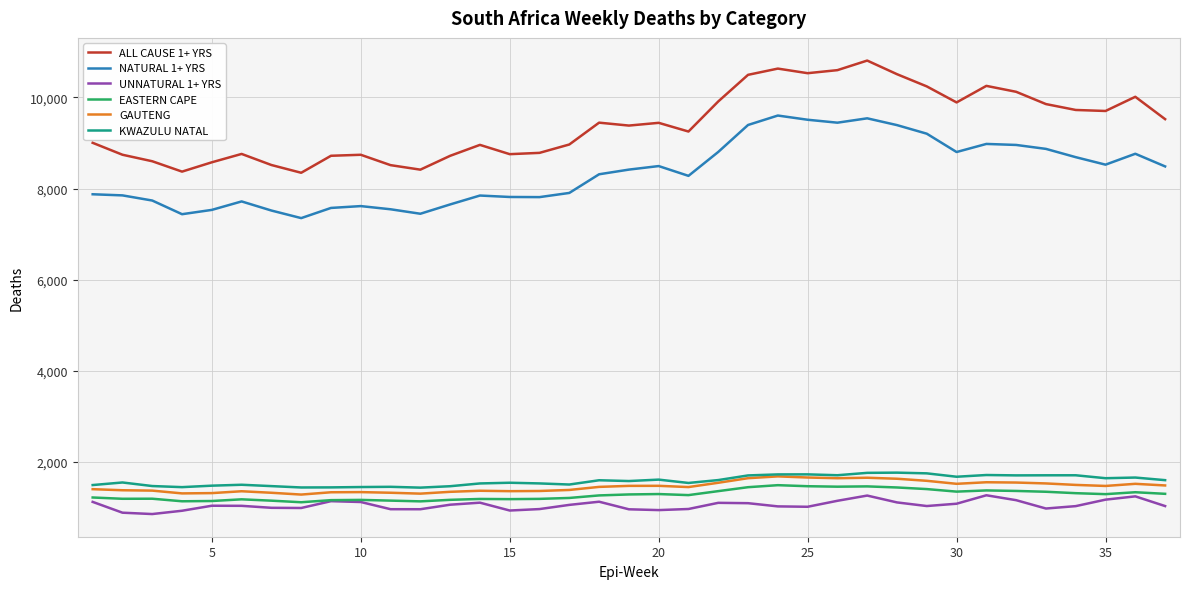

Which series has the largest total across all categories?

ALL CAUSE 1+ YRS